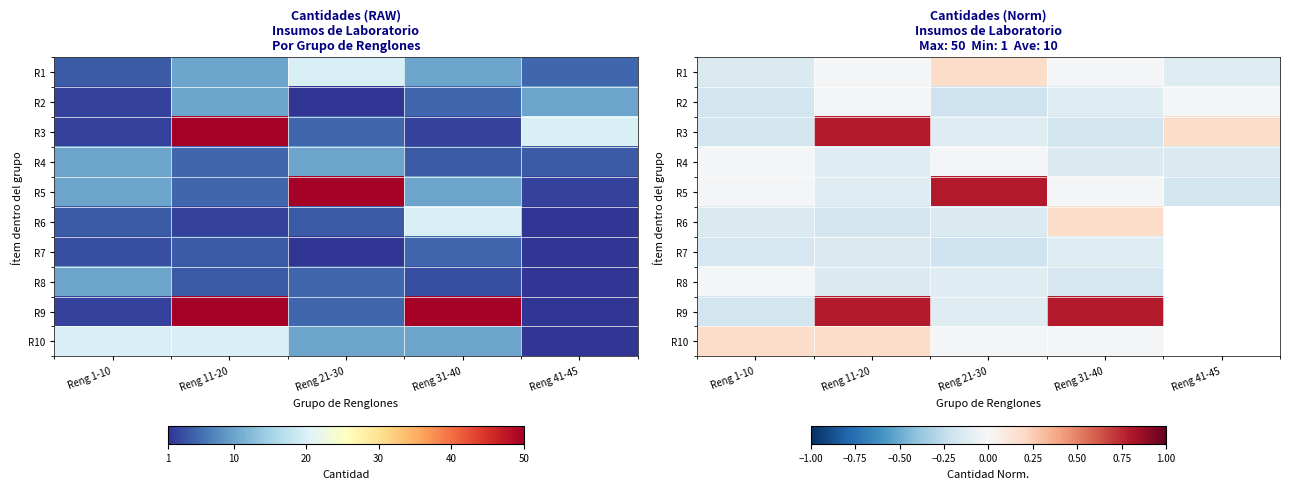

Which has a higher value, Reng 21-30 or Reng 31-40?

Reng 21-30